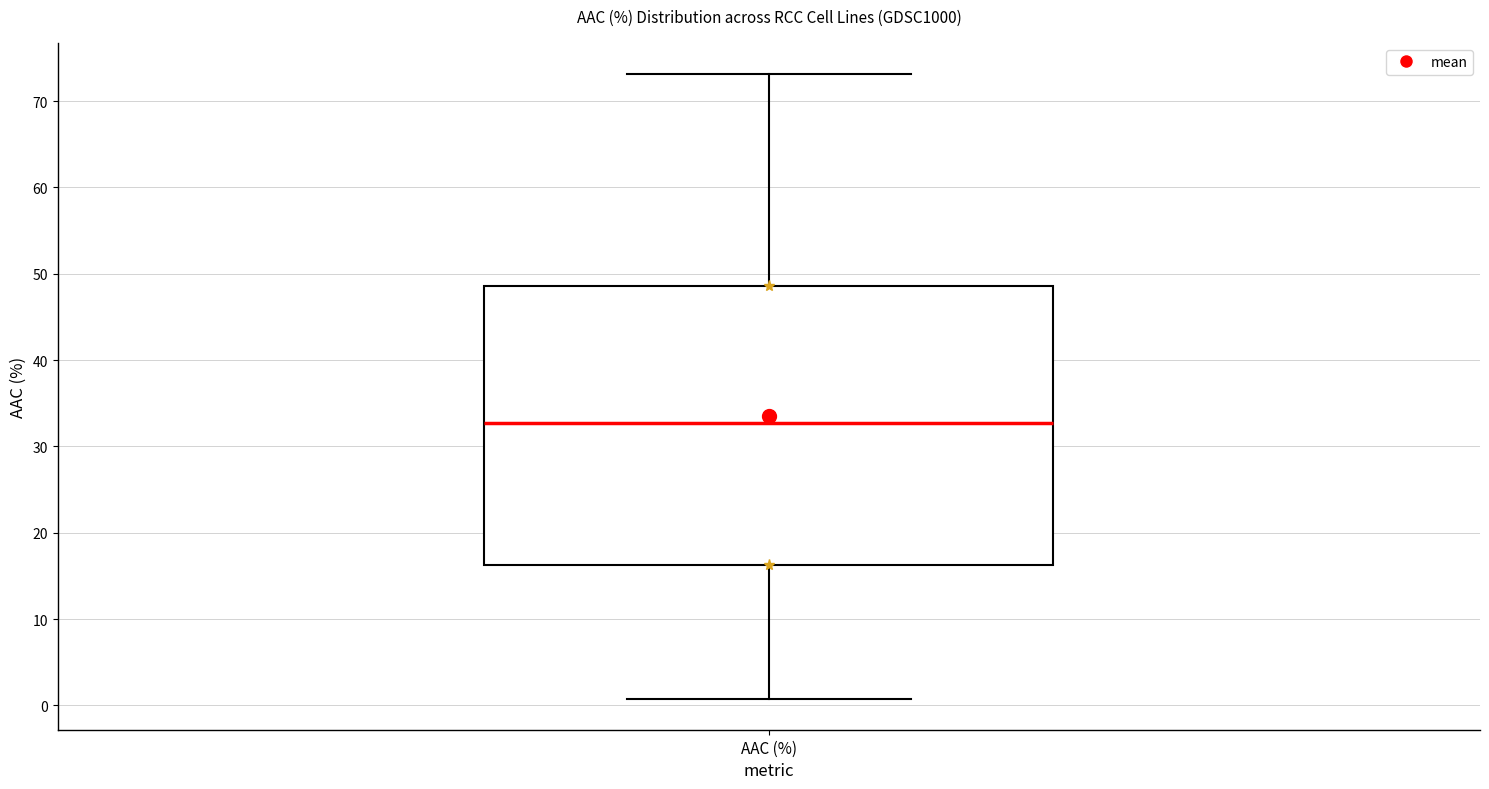

Transcribe this box plot: give where the median line is, the range the box spans, and where the two whiskers end, as read against the y-axis. The values are not printed on the chart, so give them approximately, as read against the axis.

median 33, box 16 to 49, whiskers 1 to 73